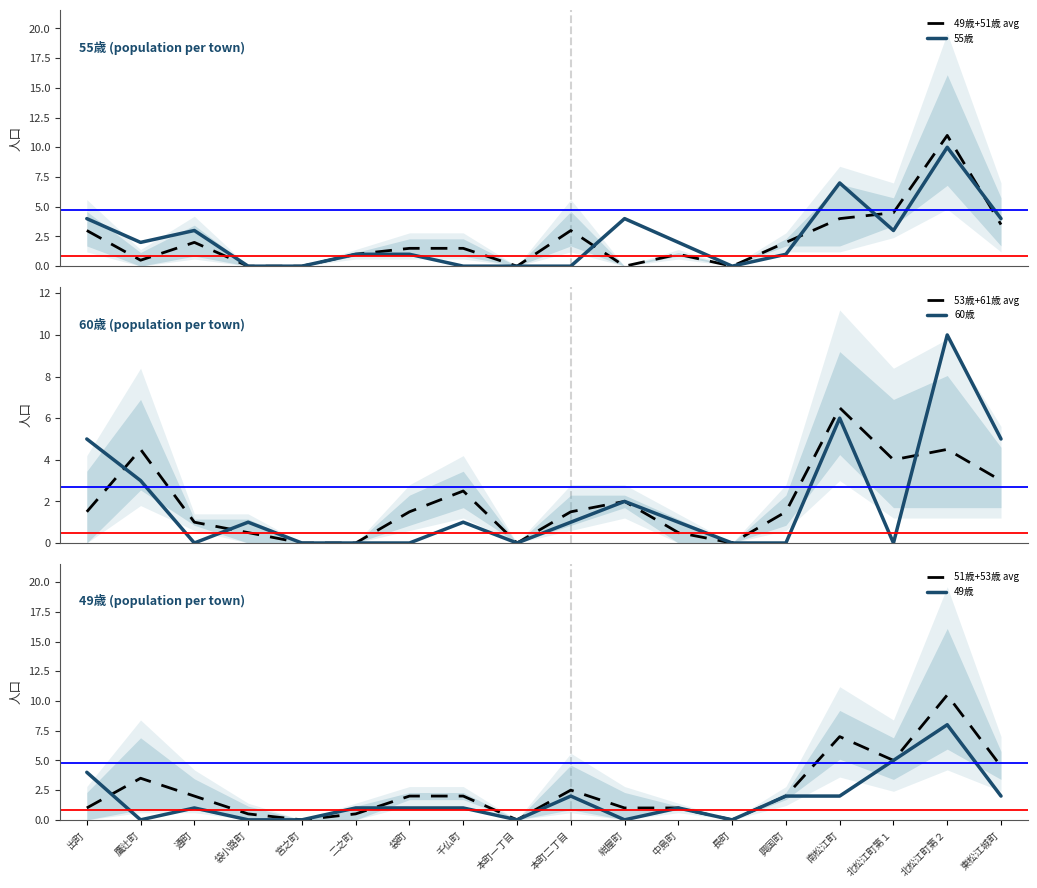

Is it true that 53歳+61歳 avg equals 0.4 at 袋町?

False